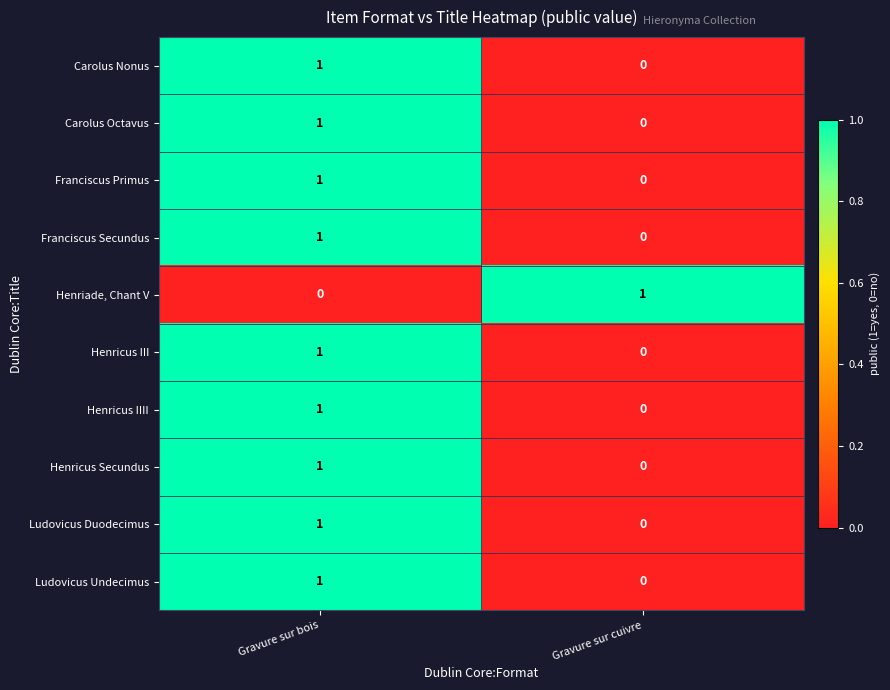

Where is Ludovicus Duodecimus nearest to the value 0?

Gravure sur cuivre